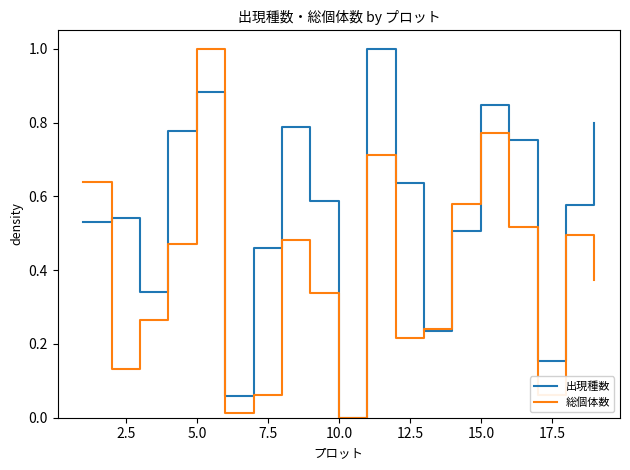

What is the highest value of the 総個体数 series?

1.0